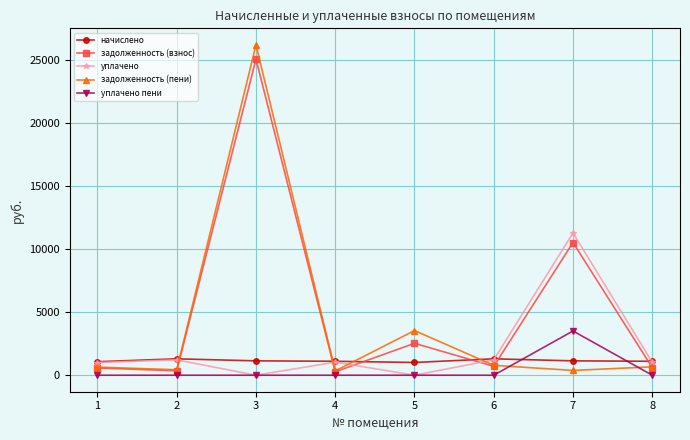

Which series has the largest range (max minus min)?

задолженность (пени)